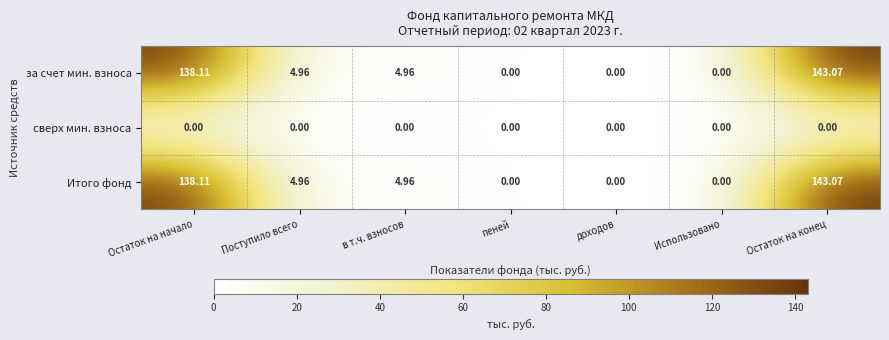

At which label does за счет мин. взноса first exceed 4?

Остаток на начало